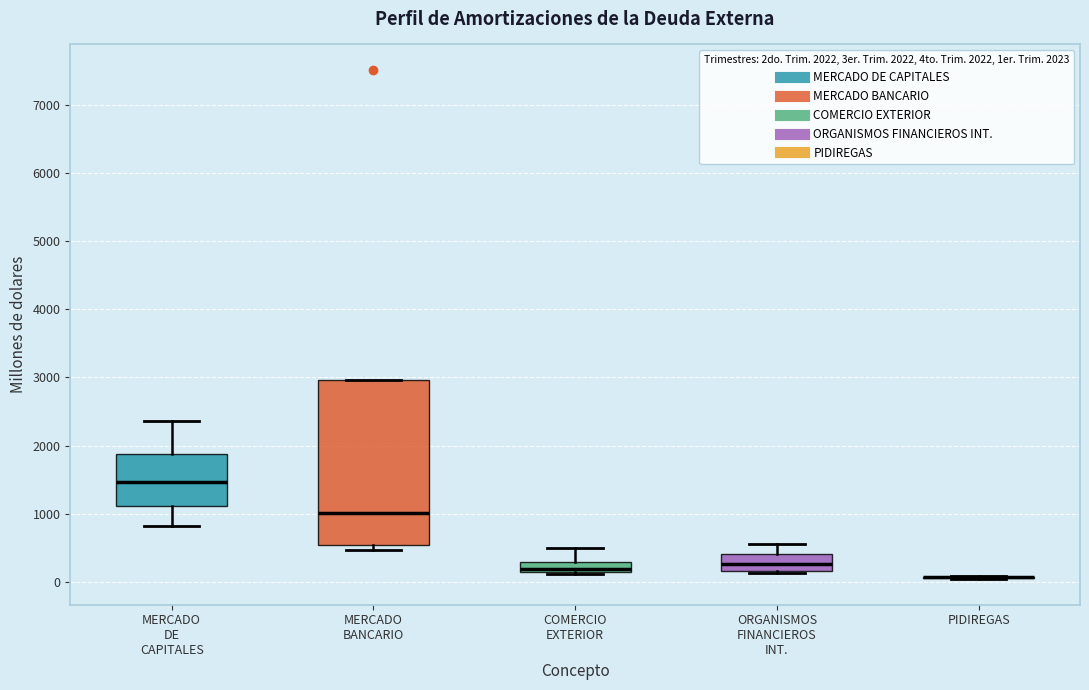

Comparing the boxes themselves (not the whiskers), which one is the tallest?

MERCADO BANCARIO